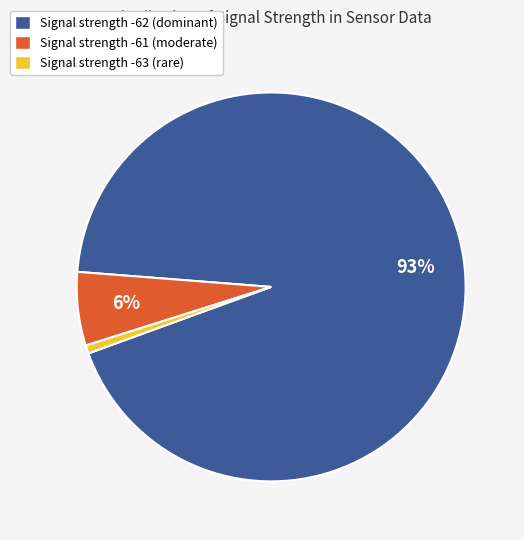

To the nearest percent, what percentage of the pie is Signal strength -62 (dominant)?

93%